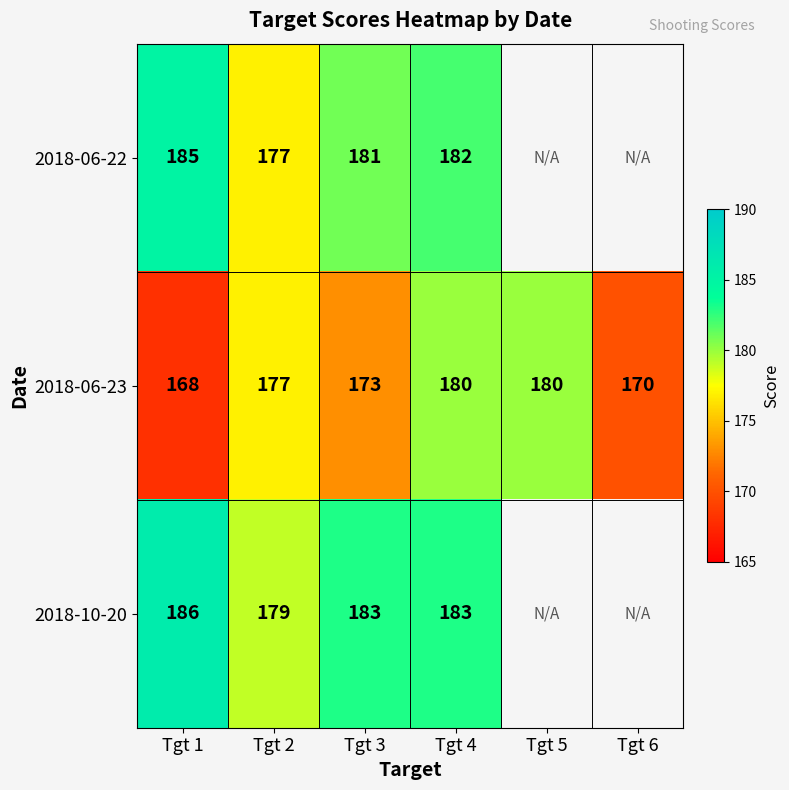

What is the spread (max minus min) of values at Tgt 4?

3